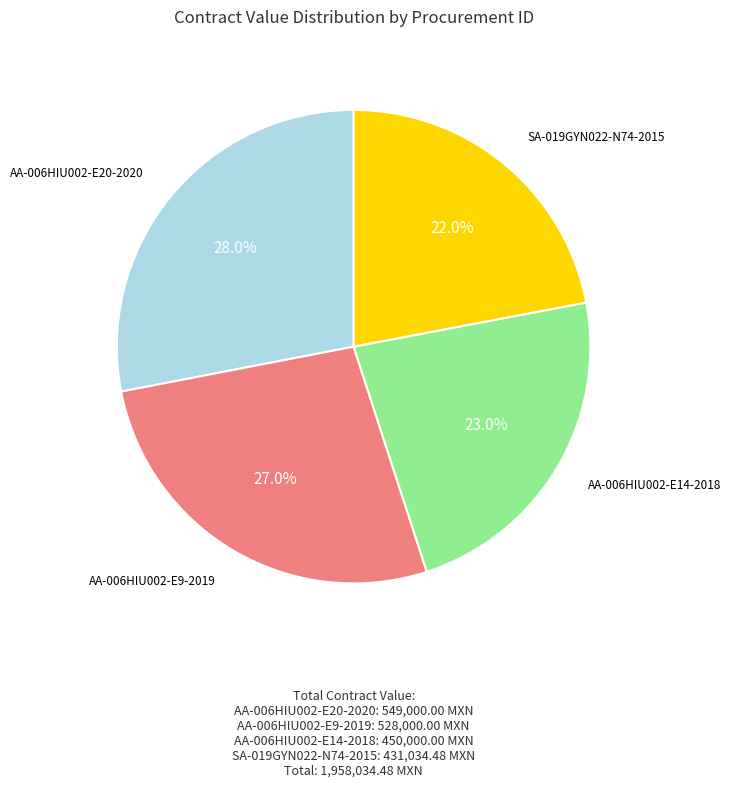

Is there a majority slice in this chart?

No